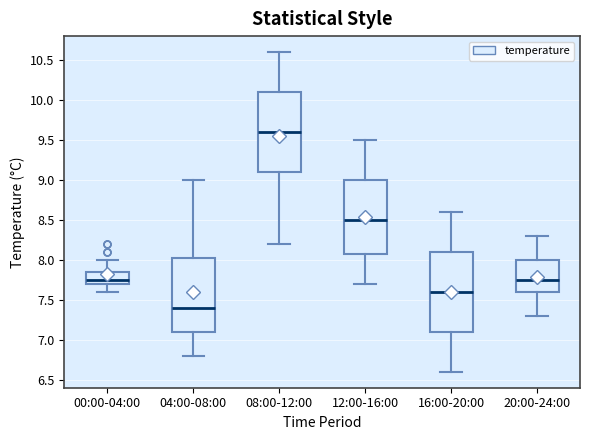

Reading left to right, transcribe this box plot: for each box, give where its median line is, the range the box spans, and where its two whiskers end, as read against the y-axis. The values are not printed on the chart, so give them approximately, as read against the axis.

00:00-04:00: median 7.75, box 7.70 to 7.85, whiskers 7.60 to 8.00
04:00-08:00: median 7.40, box 7.10 to 8.05, whiskers 6.80 to 9.00
08:00-12:00: median 9.60, box 9.10 to 10.10, whiskers 8.20 to 10.60
12:00-16:00: median 8.50, box 8.10 to 9.00, whiskers 7.70 to 9.50
16:00-20:00: median 7.60, box 7.10 to 8.10, whiskers 6.60 to 8.60
20:00-24:00: median 7.75, box 7.60 to 8.00, whiskers 7.30 to 8.30